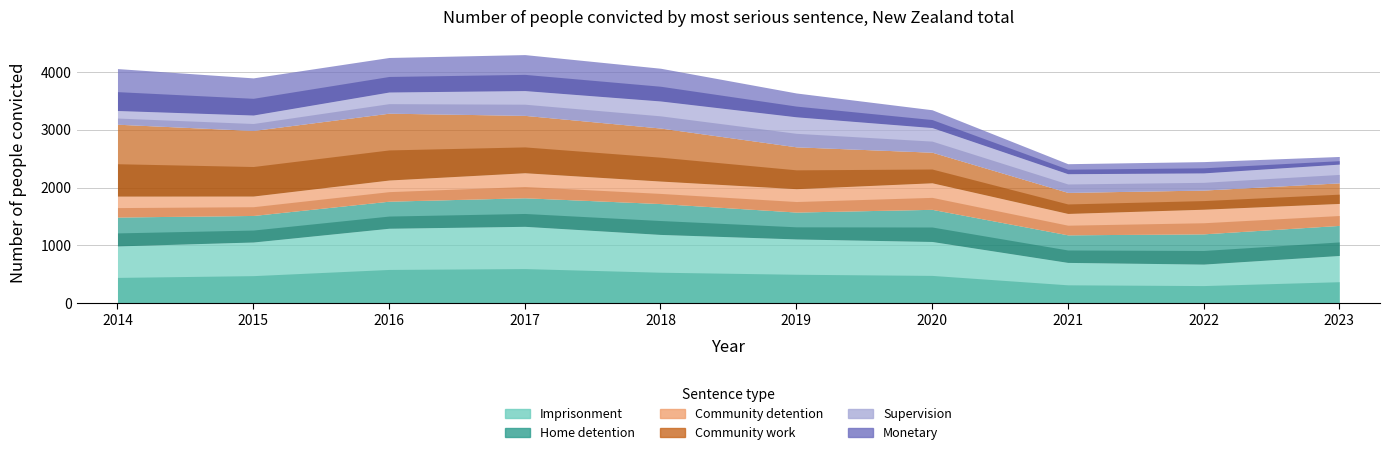

How many values in the Imprisonment series exceed 1067?

4